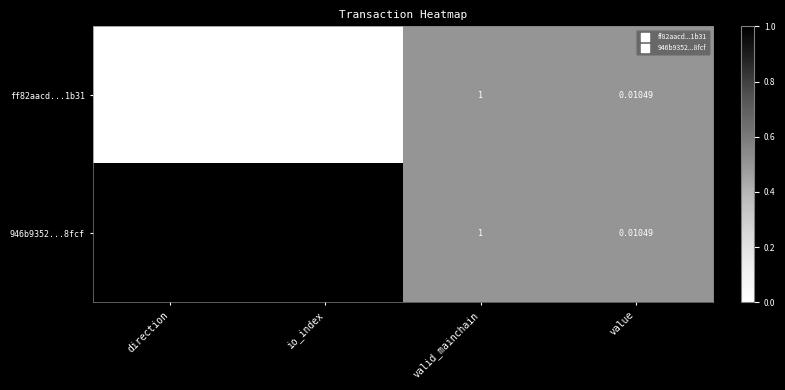

Where is ff82aacd...1b31 nearest to the value 6?

valid_mainchain